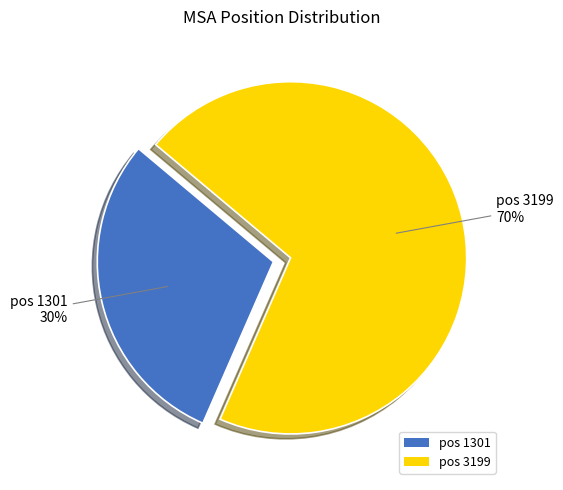

Rank the categories by value from highest to lowest.

pos 3199, pos 1301